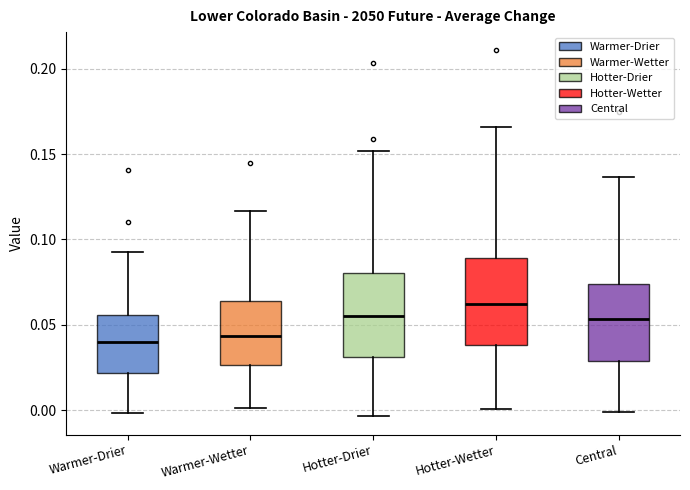

Where is the upper edge of the box for Central on the y-axis? The values are not printed on the chart, so give them approximately, as read against the axis.

0.075